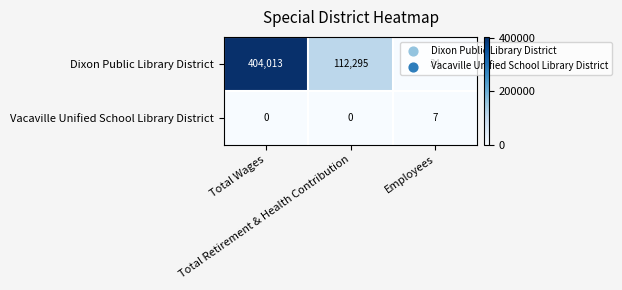

At how many categories does at least one series exceed 245190?

1